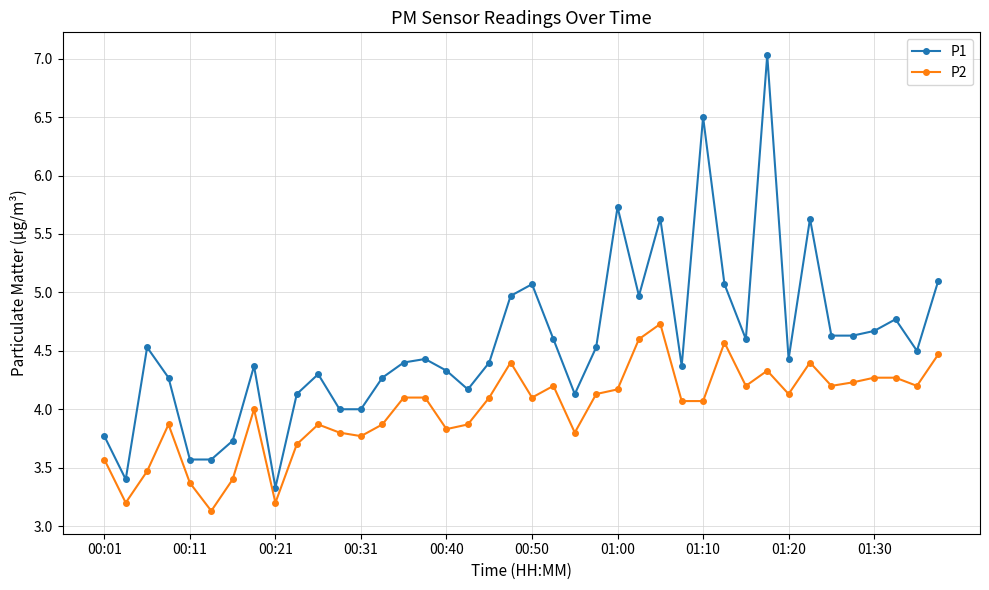

True or false: P2 and P1 intersect in this chart.

False